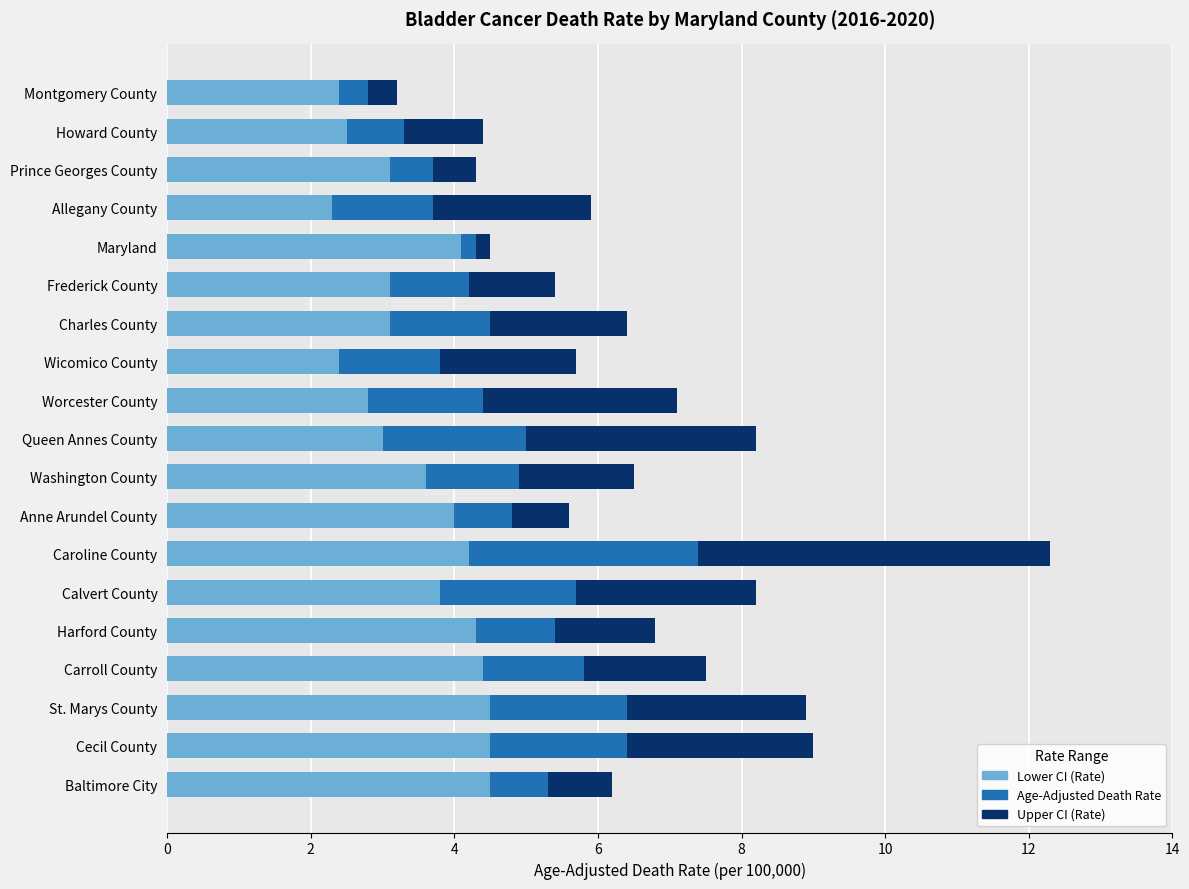

Count the number of data series in this chart.

3